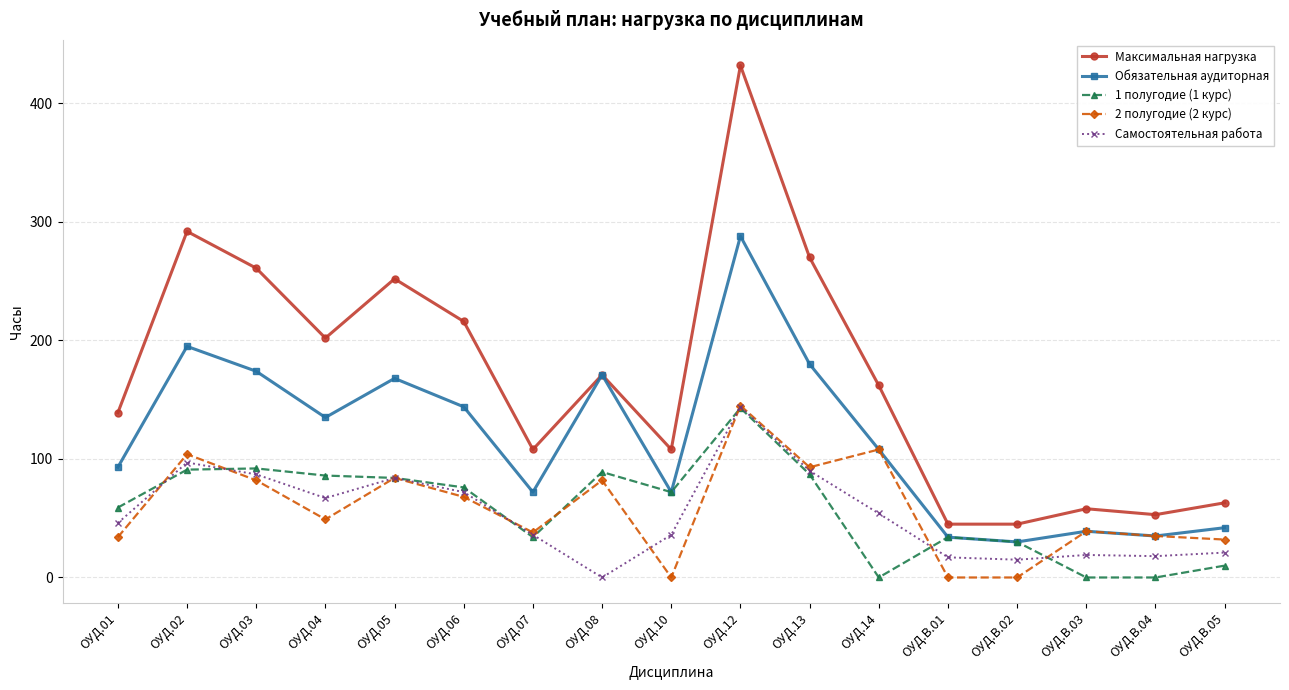

True or false: Максимальная нагрузка and Самостоятельная работа intersect in this chart.

False